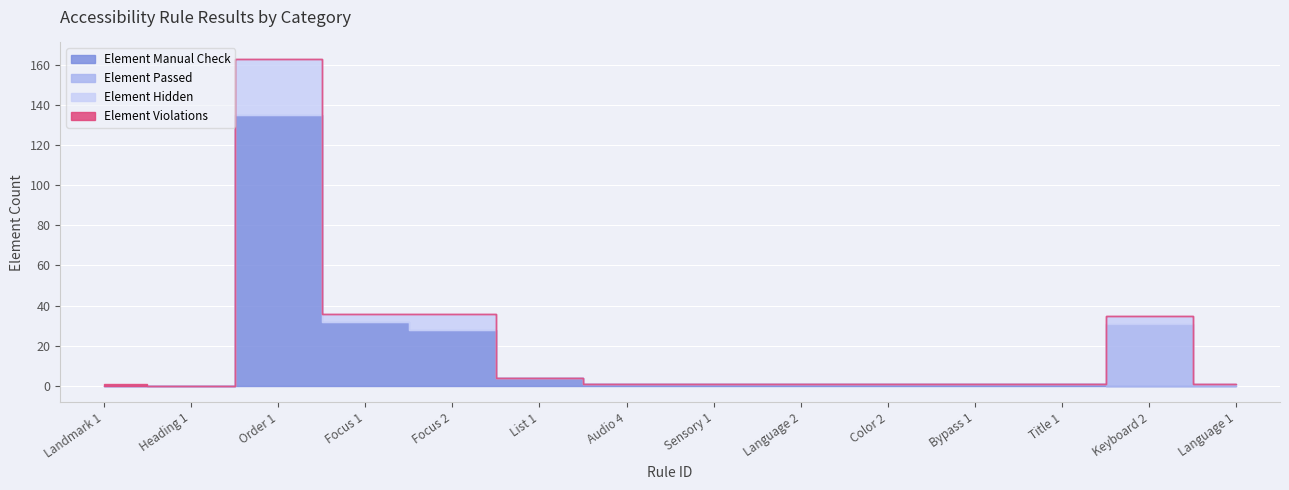

How many interior local peaks does the Element Hidden series have?

3